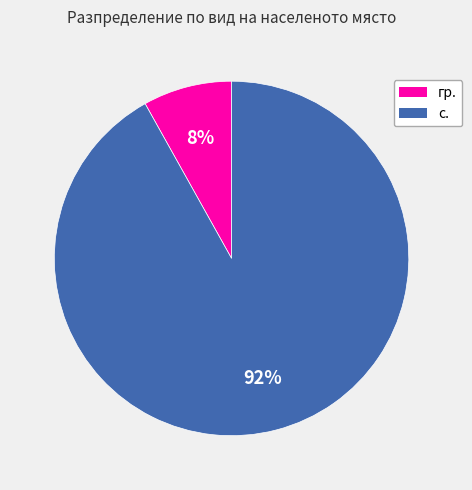

The гр. slice represents 37% of the pie. True or false?

False